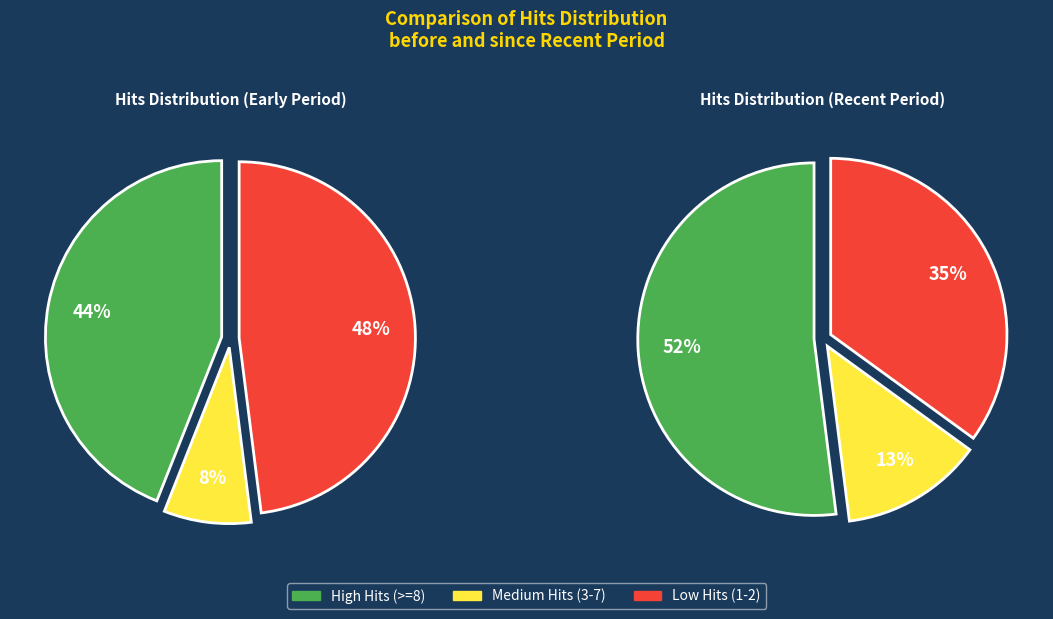

Does any single category account for the majority?

No